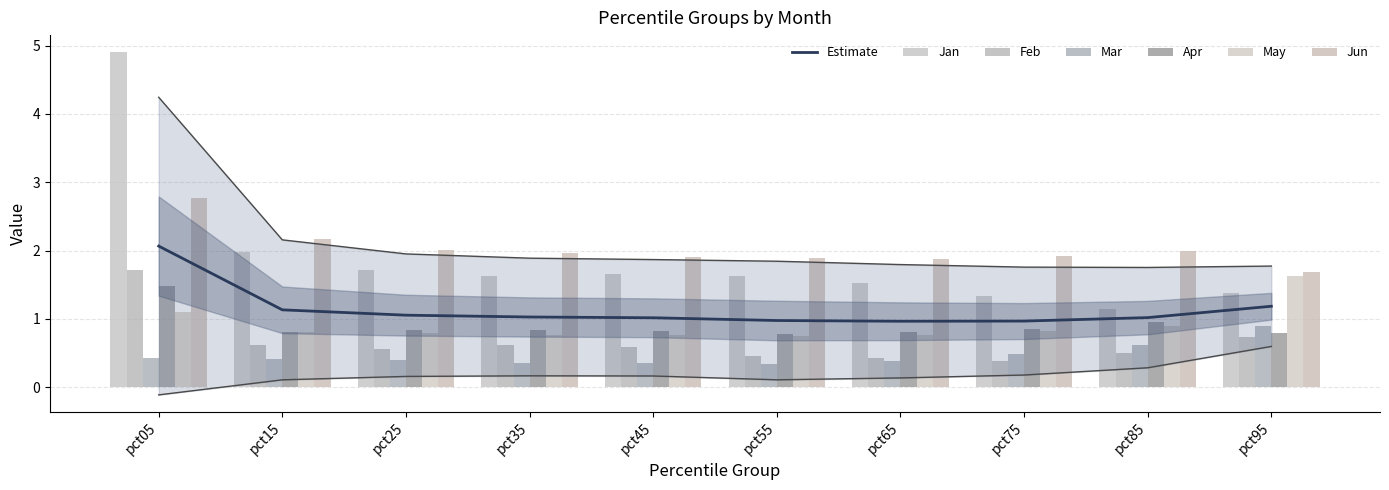

Where is May nearest to the value 1?

pct05